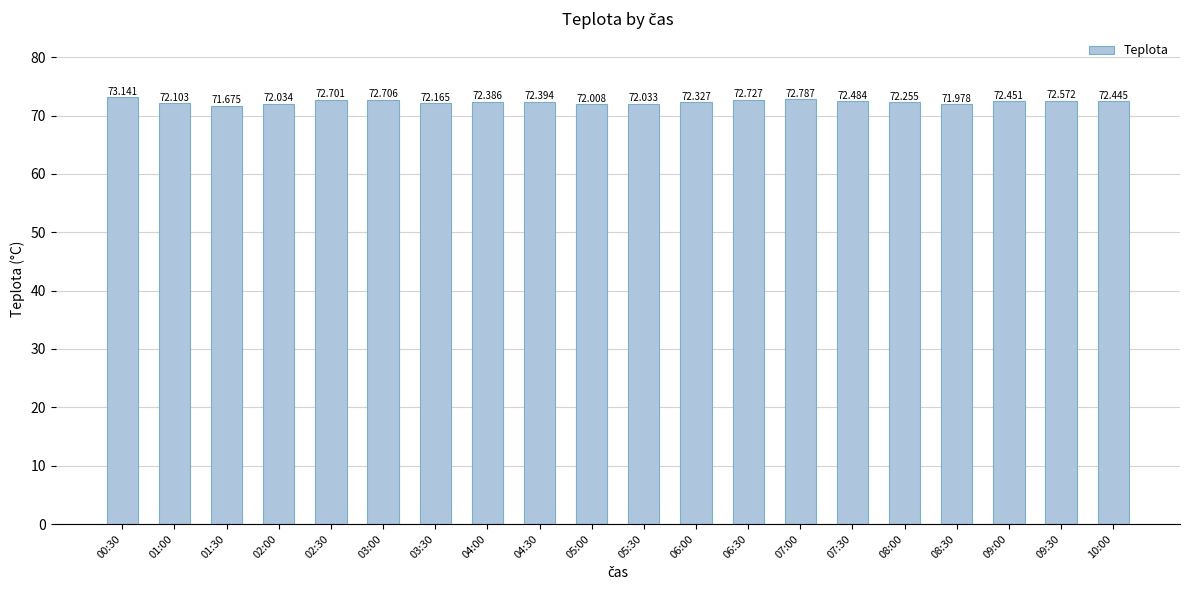

What is the difference between the maximum and minimum values?

1.5